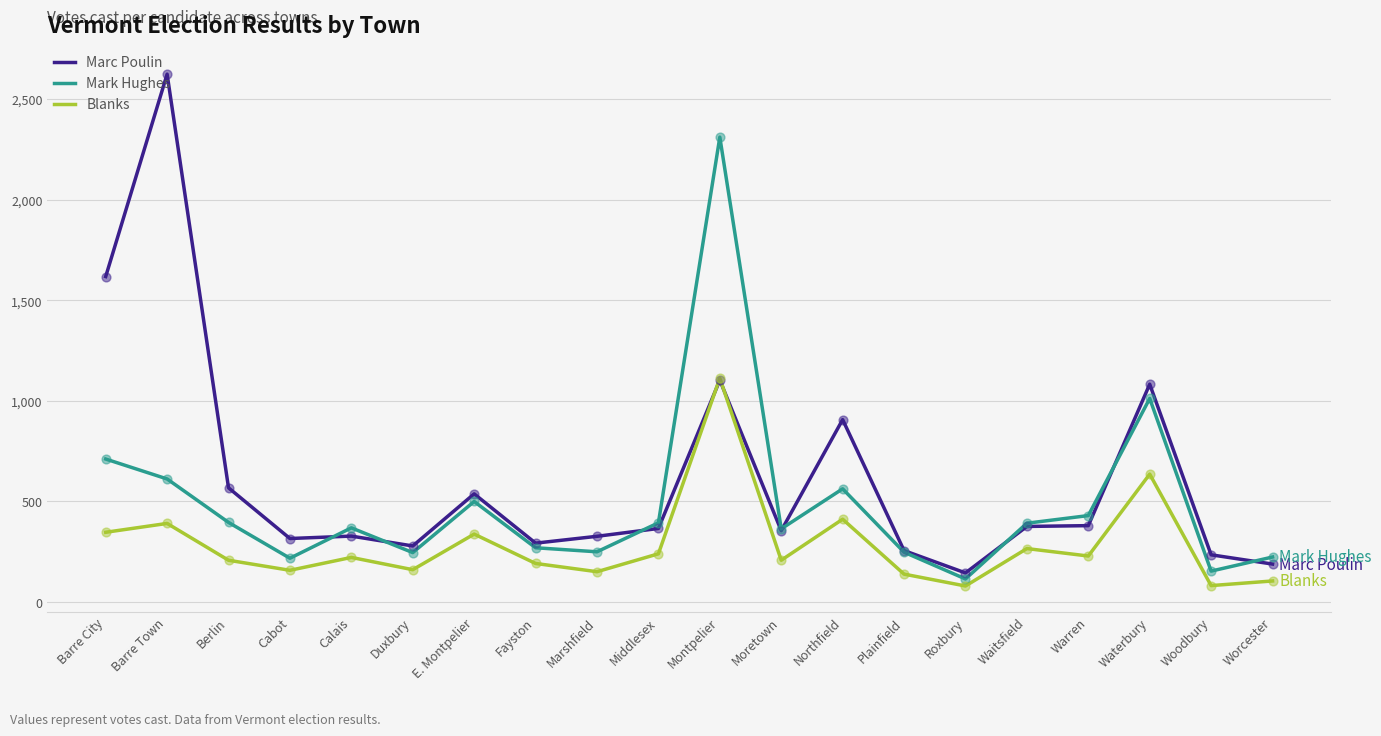

What is the difference between the highest and lowest values at Woodbury?

153